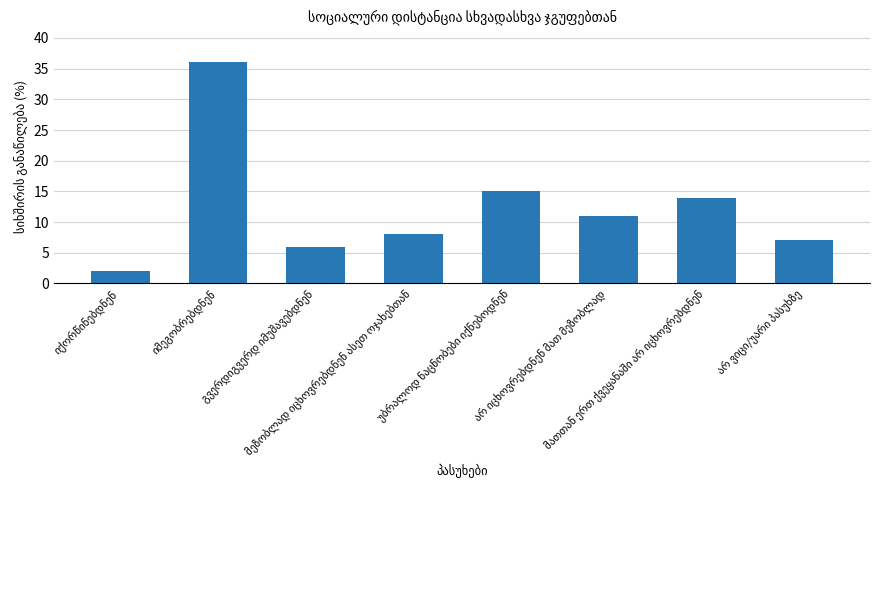

What is the sum of all values?

99